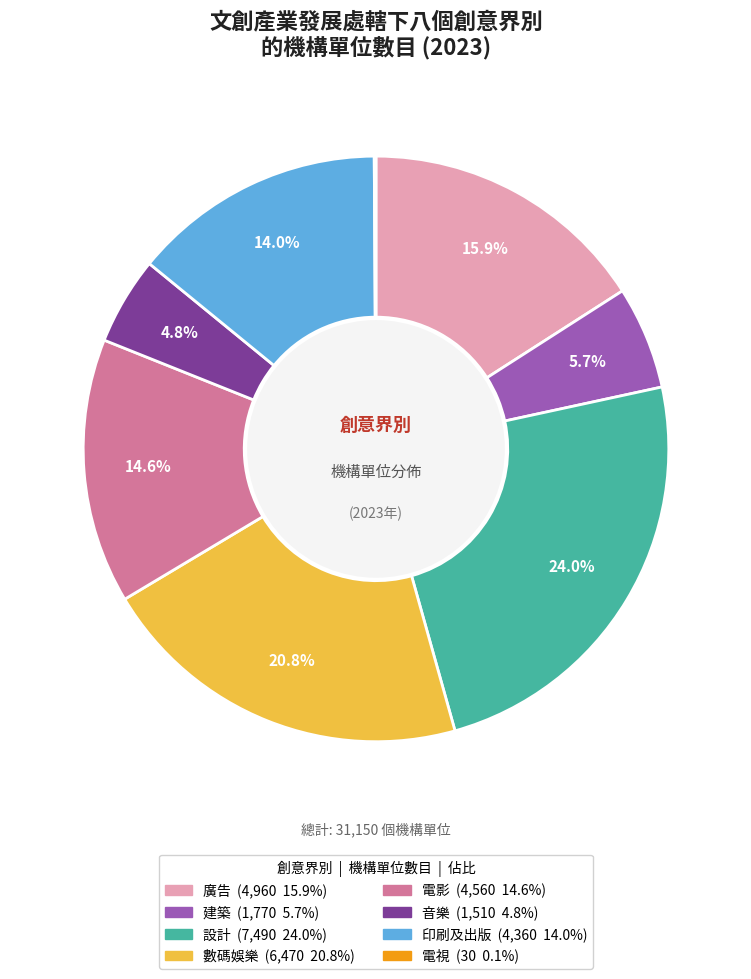

Which category has the biggest portion of the pie?

設計